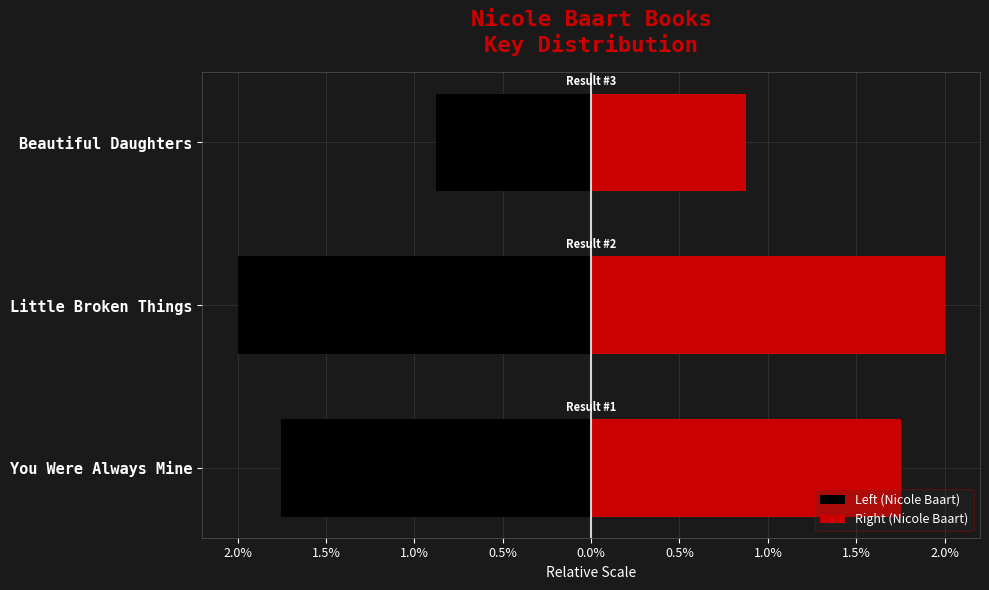

True or false: Left (Nicole Baart) has a value of -1.8 at You Were Always Mine.

True